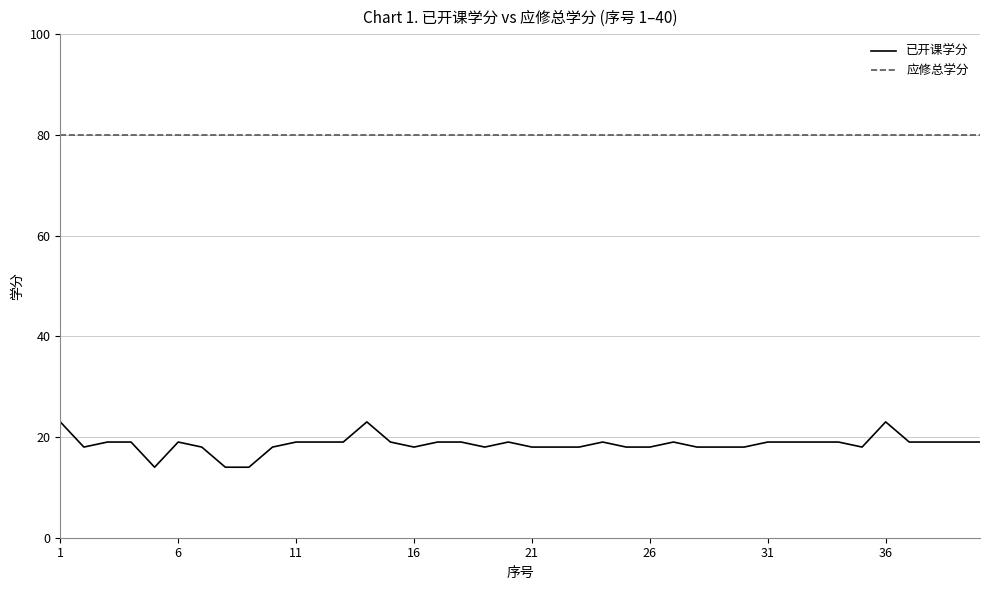

What is the average value of the 应修总学分 series?

80